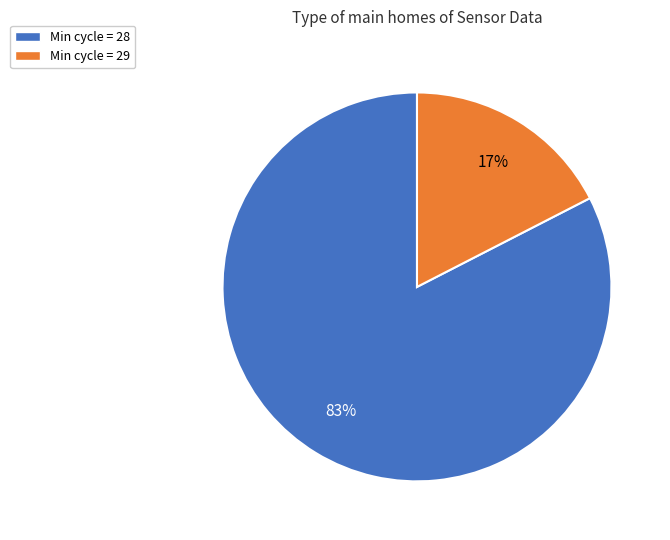

How many slices are in this pie chart?

2